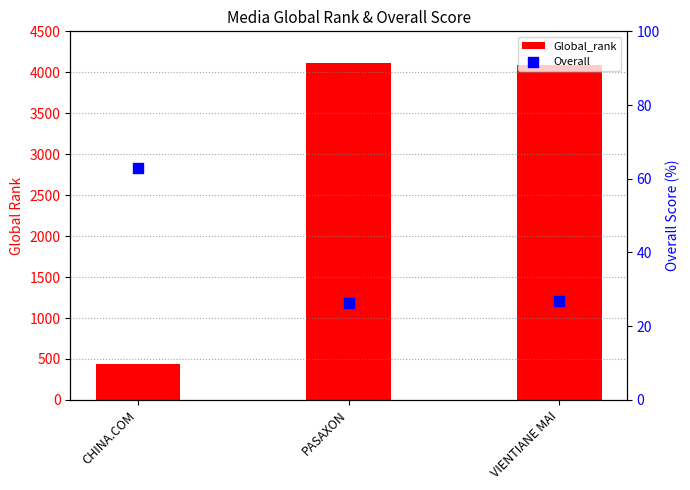

Which series reaches the minimum Y coordinate?

Overall